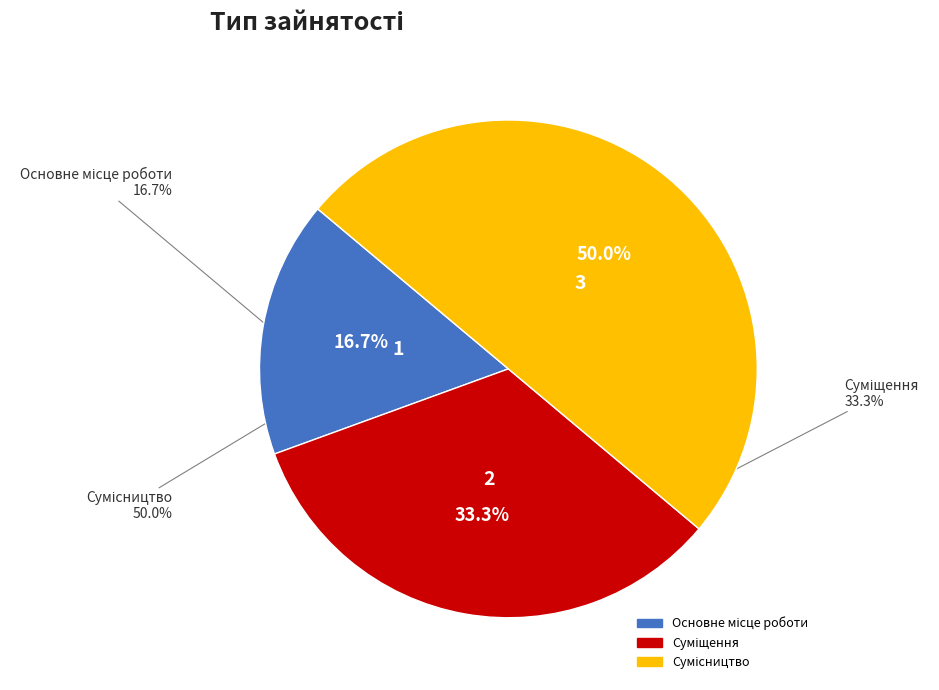

To the nearest percent, what percentage of the pie is Основне місце роботи?

17%